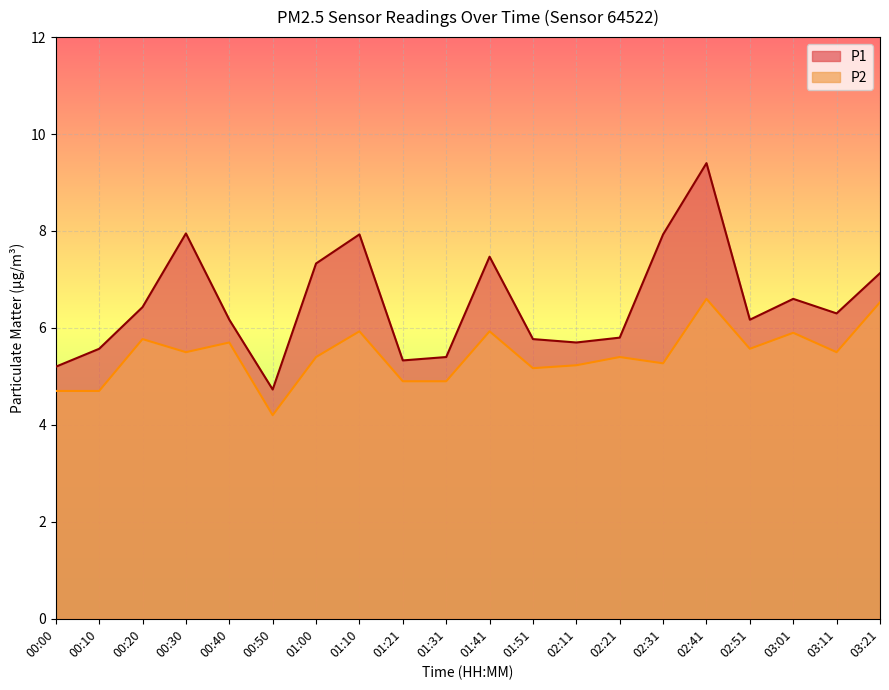

Read the P2 value at 02:41.

6.6